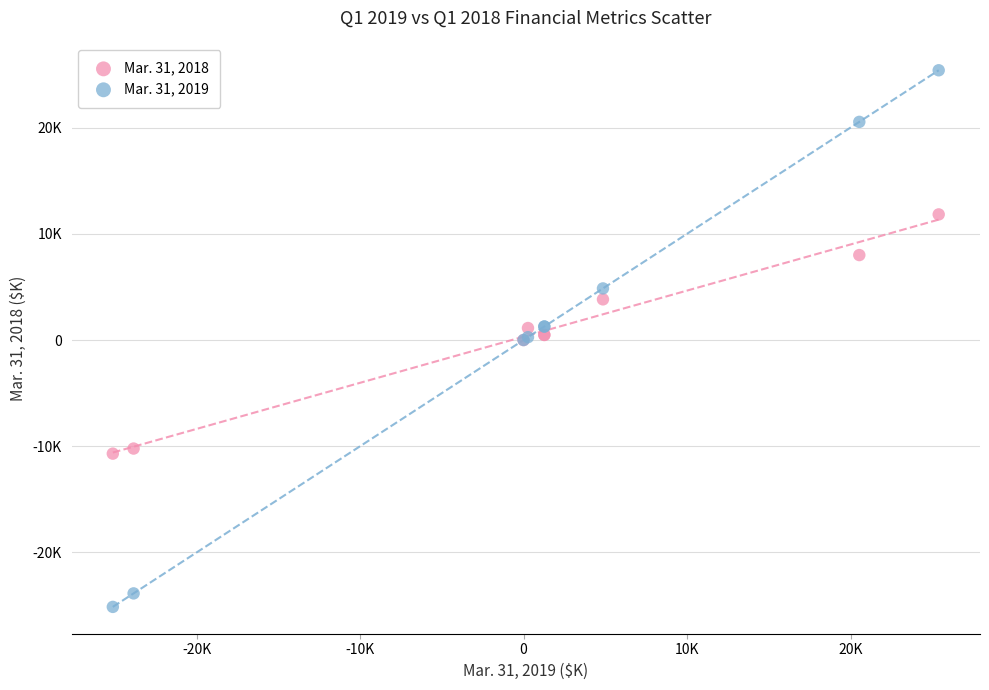

What are all the series names shown in the legend?

Mar. 31, 2018, Mar. 31, 2019